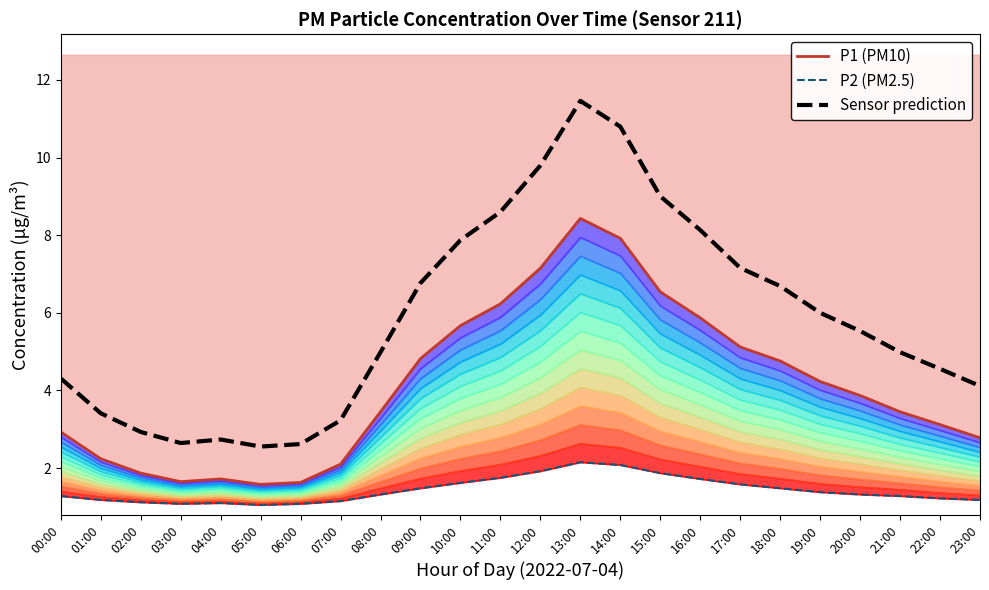

What is the average value of the Sensor prediction series?

5.9